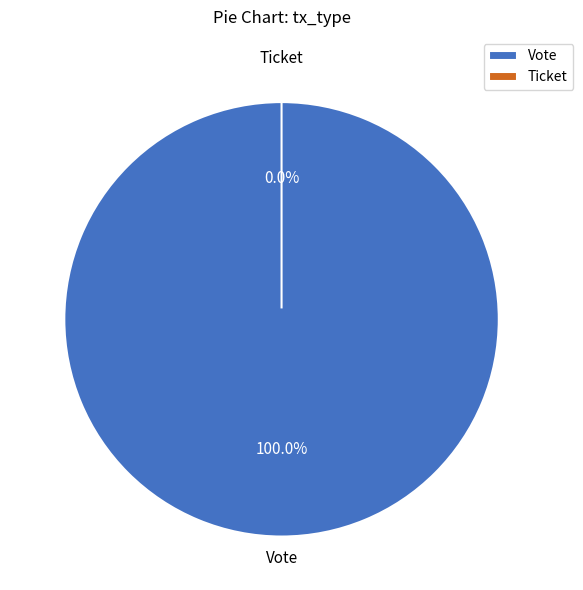

Do Vote and Ticket together represent more than half of the pie?

Yes